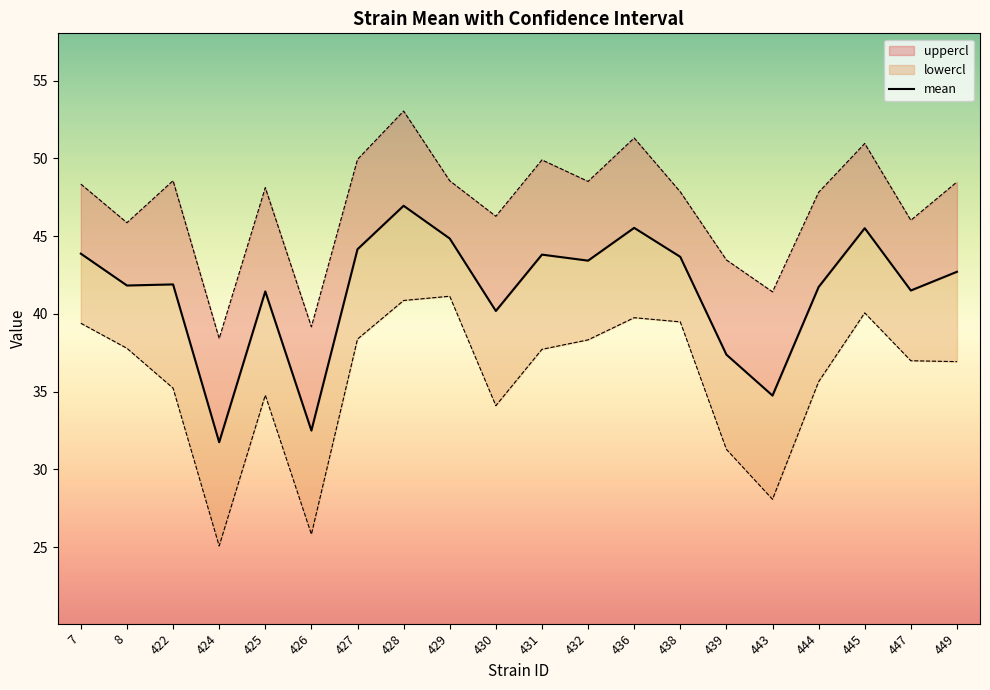

How many distinct data groups are displayed?

3